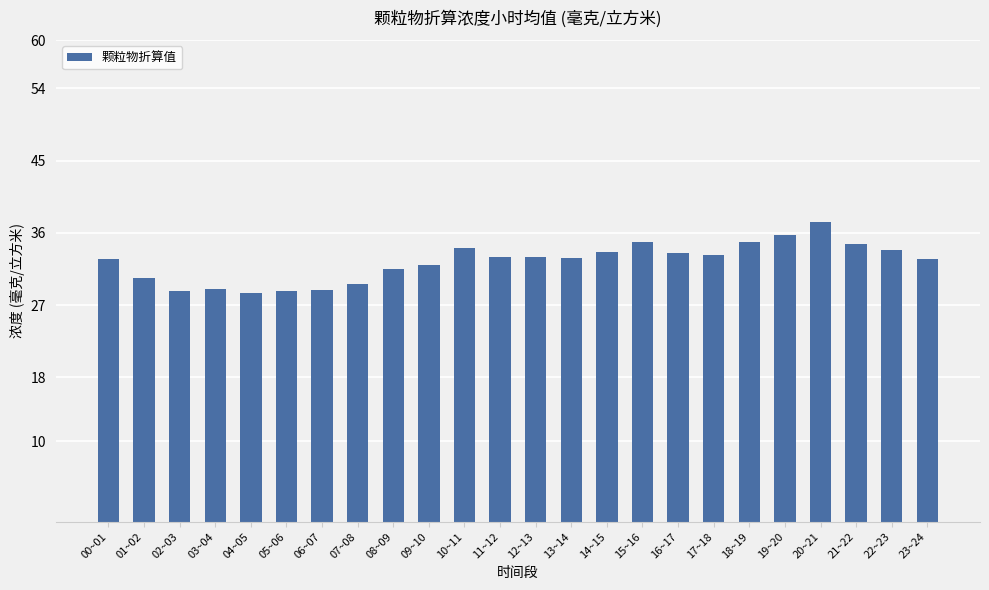

What is the greatest value displayed?

37.3